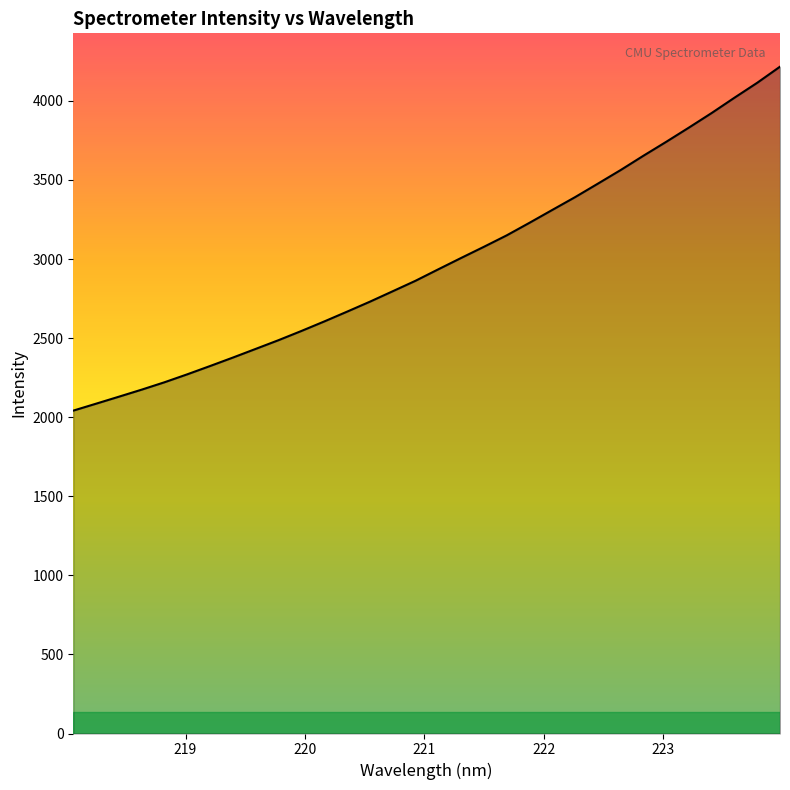

What is the minimum value shown in the chart?

2041.5